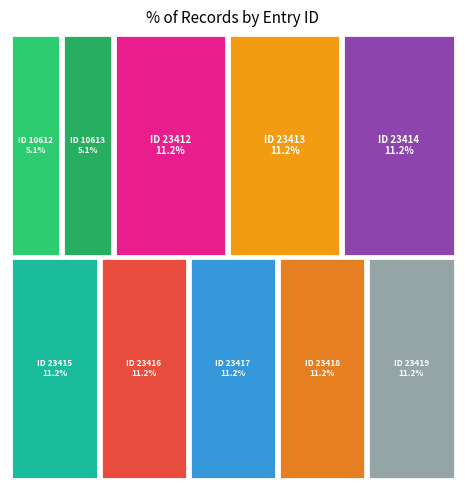

Is it true that 2014-03-02 (ID 23412) is 17% of the pie?

False